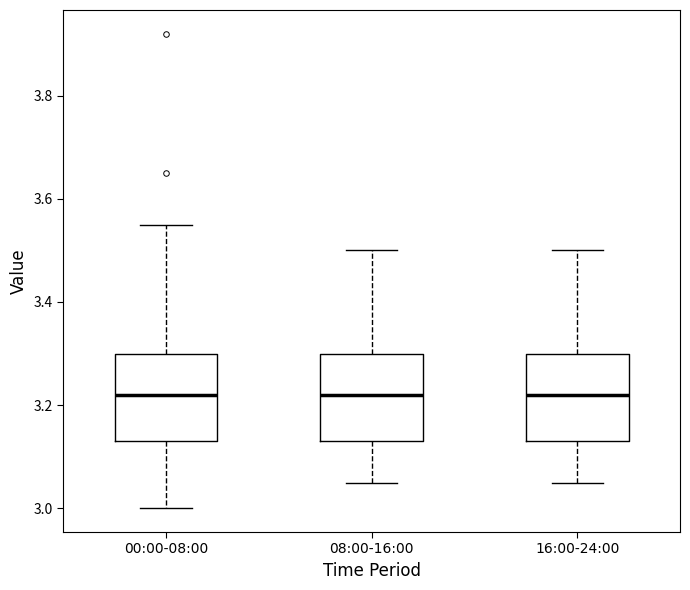

Reading left to right, transcribe this box plot: for each box, give where its median line is, the range the box spans, and where its two whiskers end, as read against the y-axis. The values are not printed on the chart, so give them approximately, as read against the axis.

00:00-08:00: median 3.22, box 3.14 to 3.30, whiskers 3.00 to 3.56
08:00-16:00: median 3.22, box 3.14 to 3.30, whiskers 3.06 to 3.50
16:00-24:00: median 3.22, box 3.14 to 3.30, whiskers 3.06 to 3.50